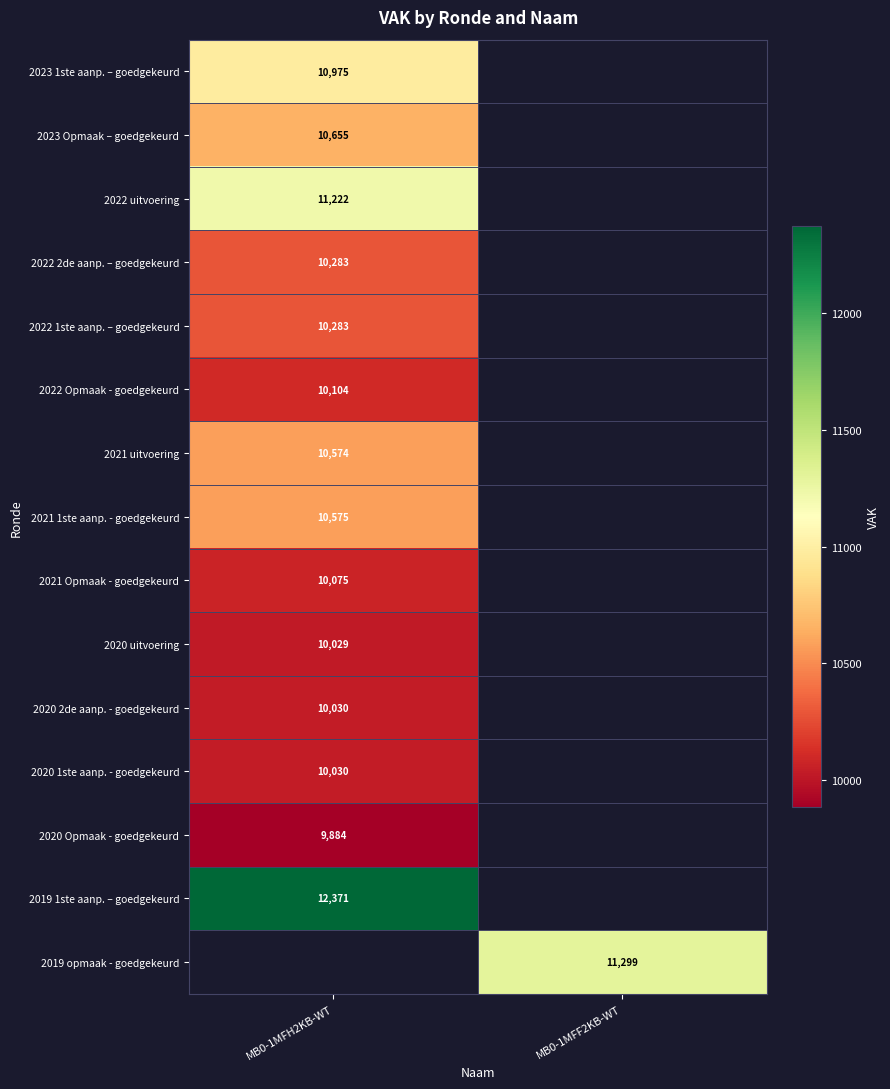

Which label corresponds to the largest value in the chart?

MB0-1MFH2KB-WT